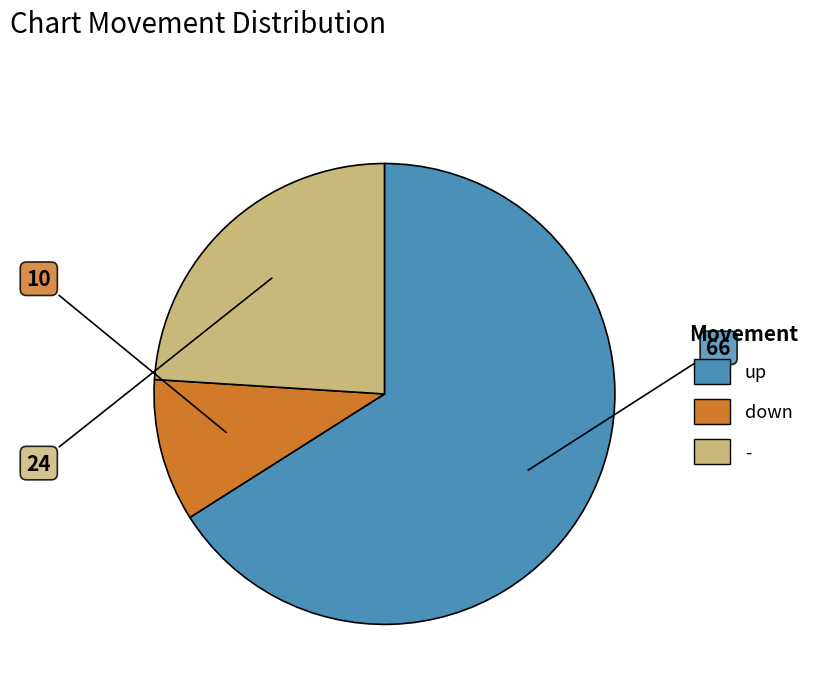

How many slices are in this pie chart?

3